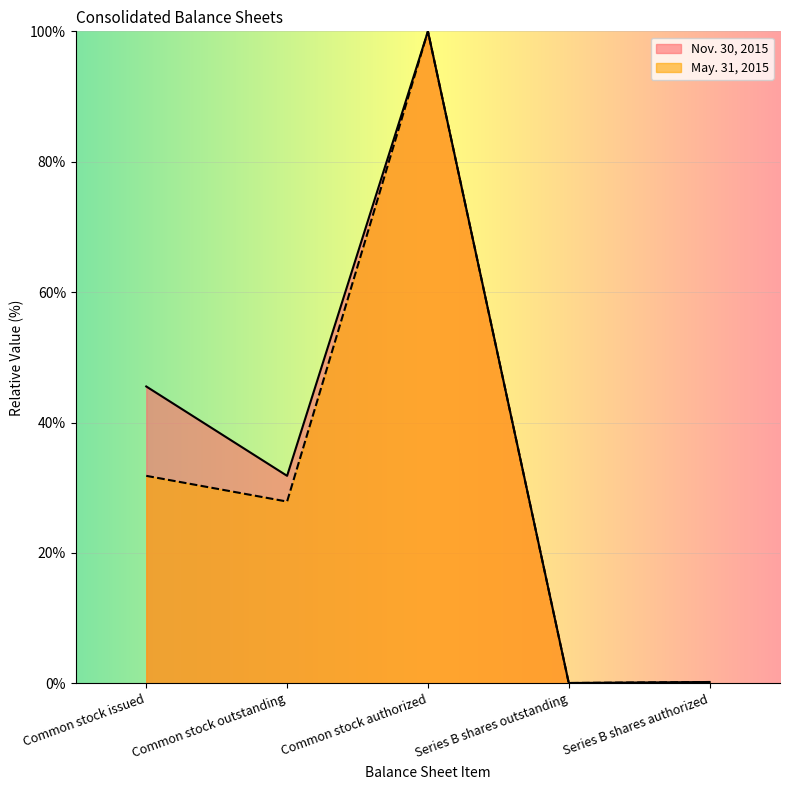

What is the difference between the second highest and second lowest values in the May. 31, 2015 series?

31.6